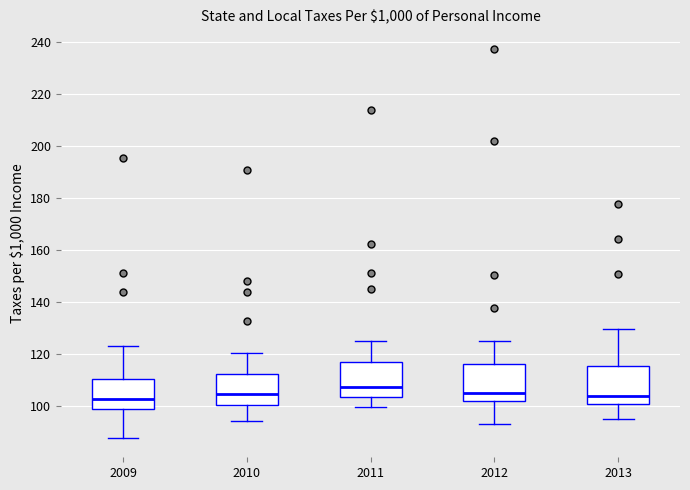

Which box has the highest median line?

2011